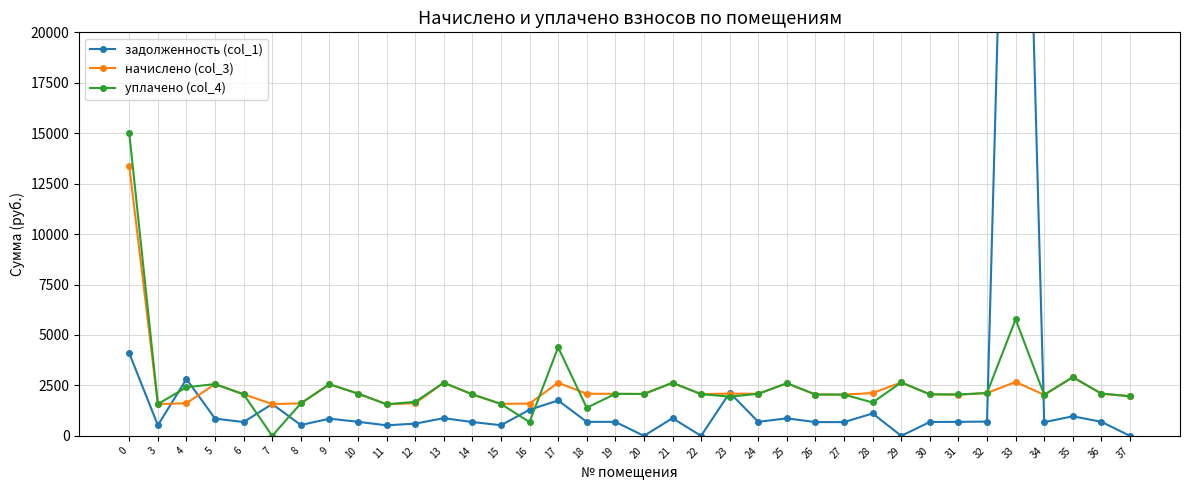

What is the average value of the уплачено (col_4) series?

2521.5